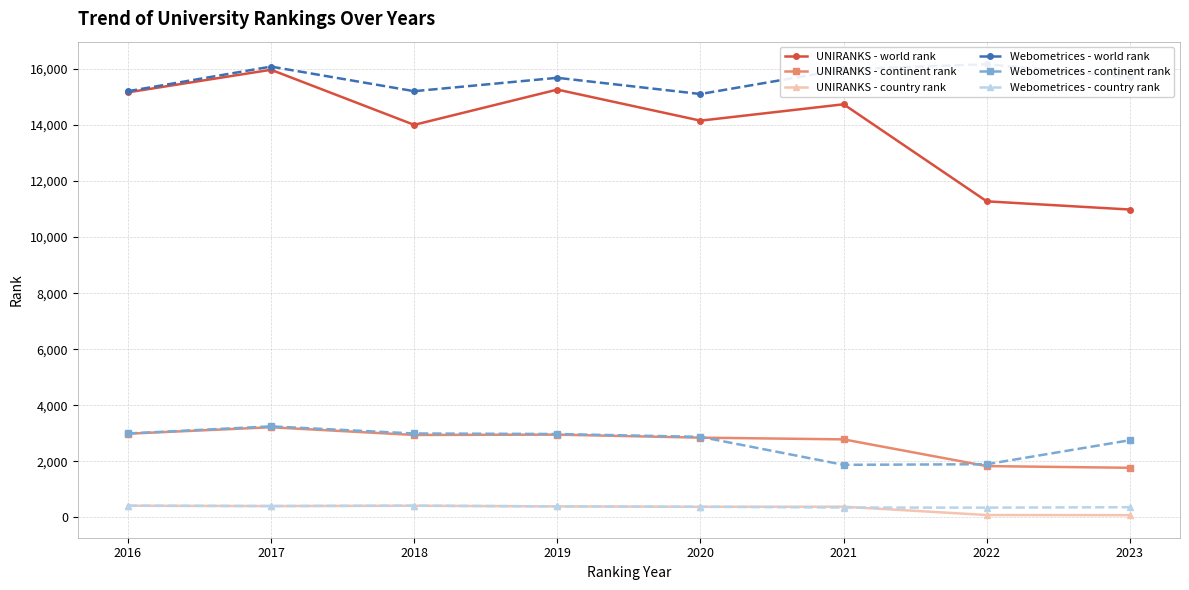

Which label corresponds to the smallest value in the chart?

2023